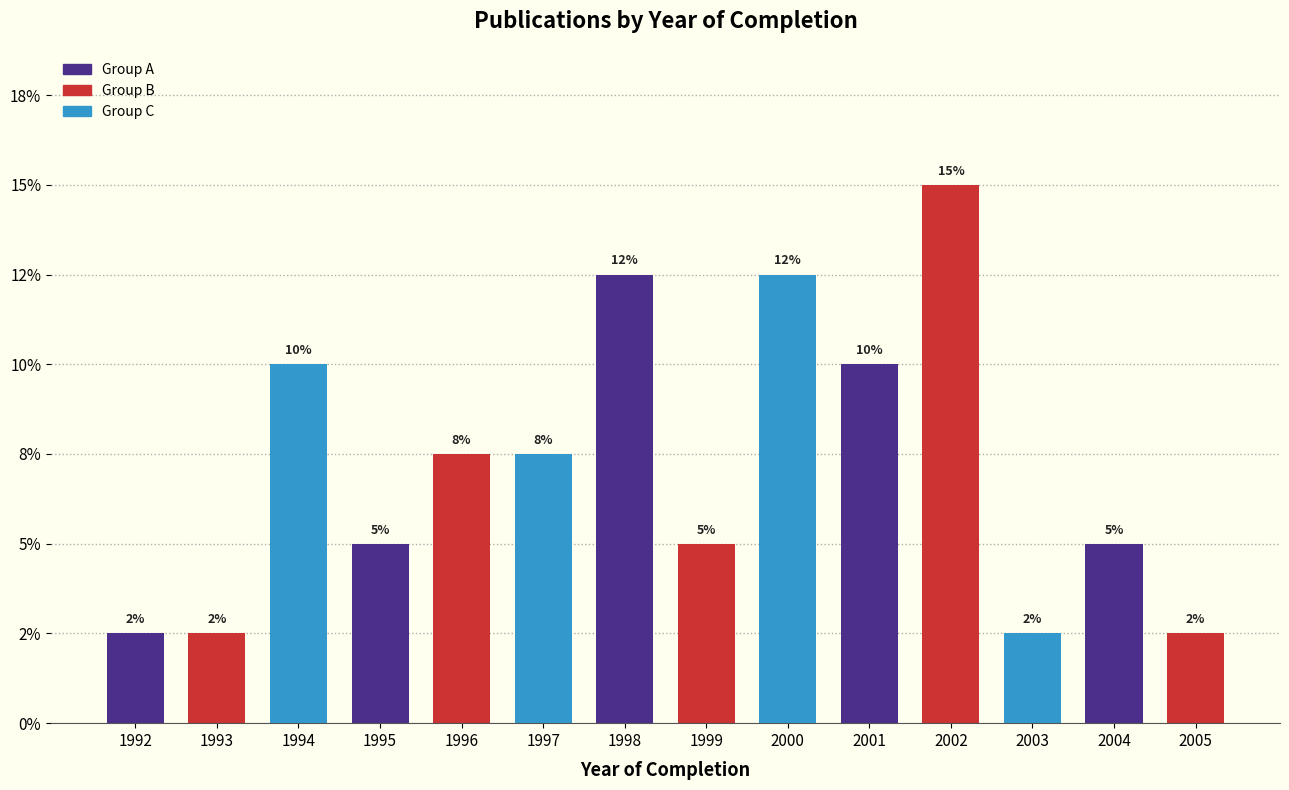

Are the bars horizontal?

No